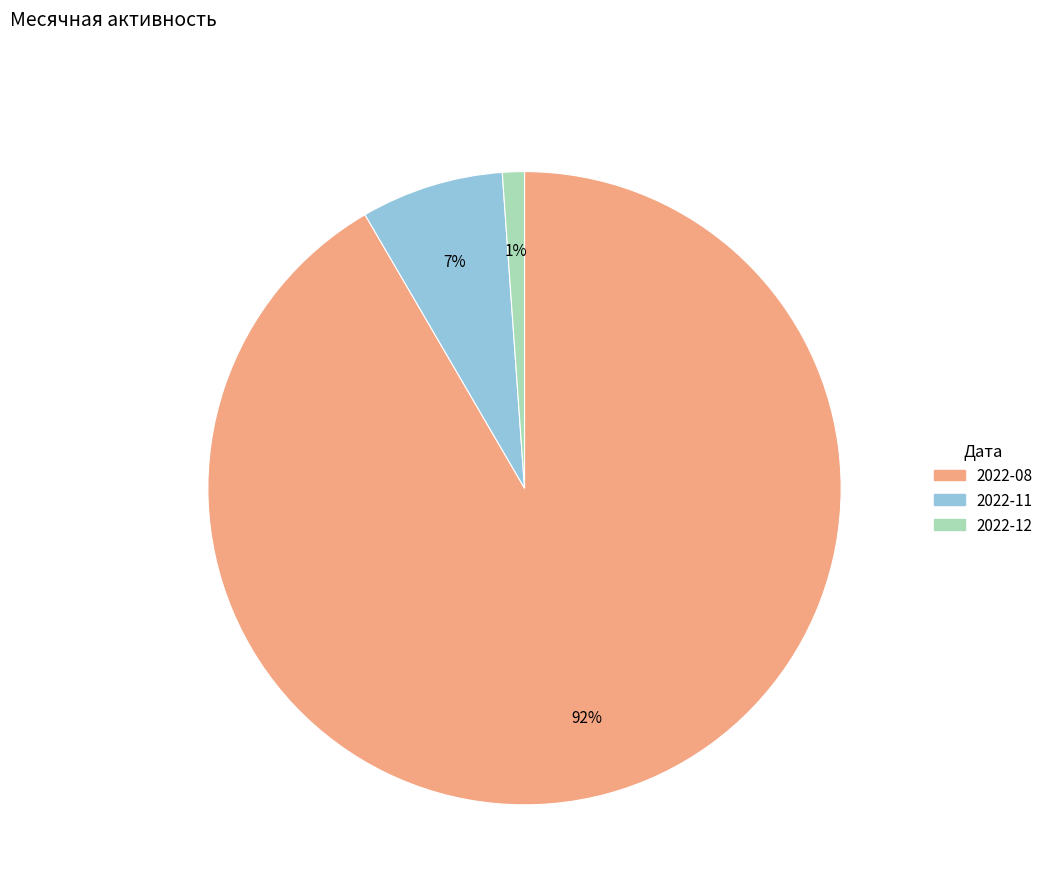

Is there a majority slice in this chart?

Yes